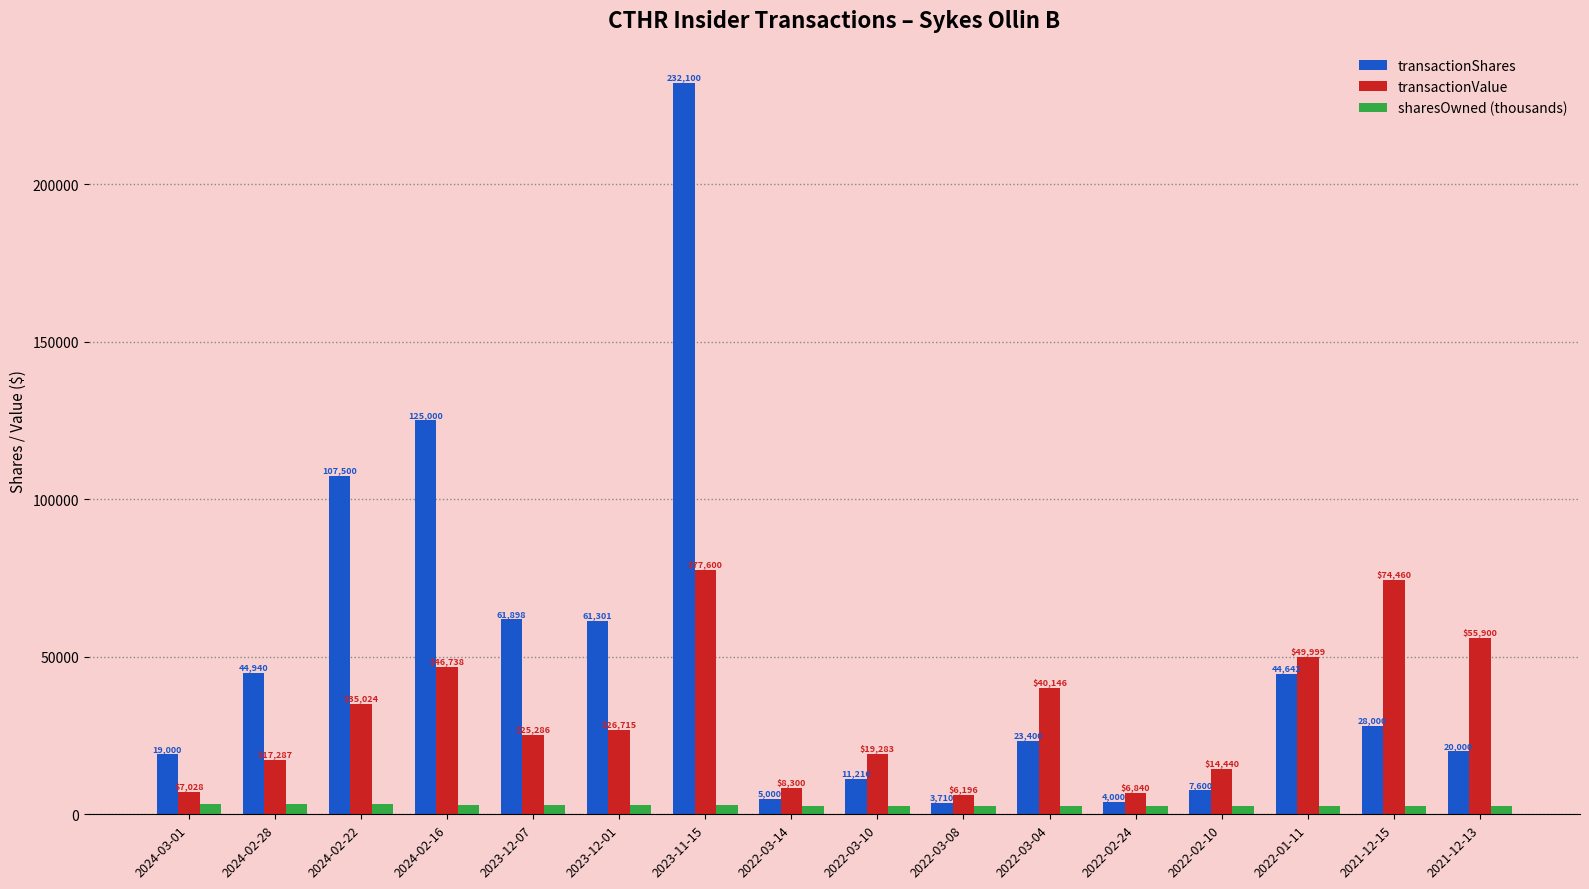

What is the maximum value shown in the chart?

232100.0